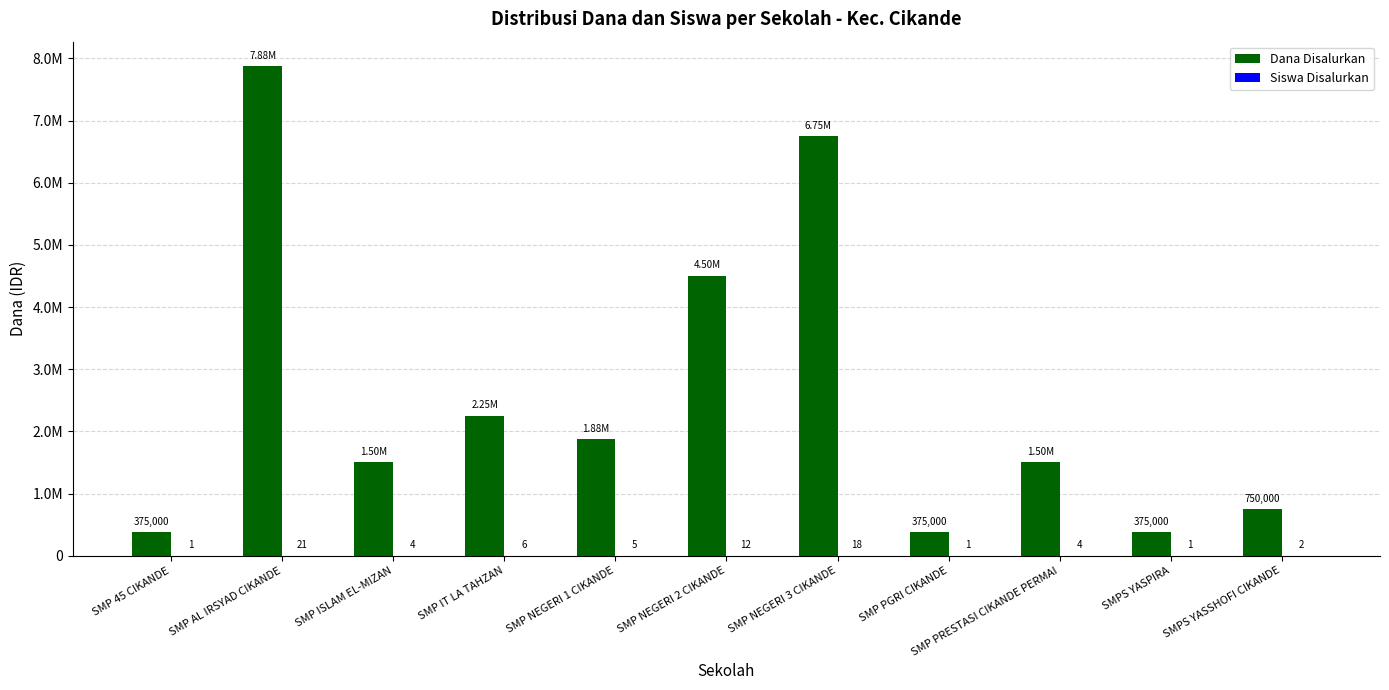

What is the value of the Siswa Disalurkan bar at the 3rd from the left?

4